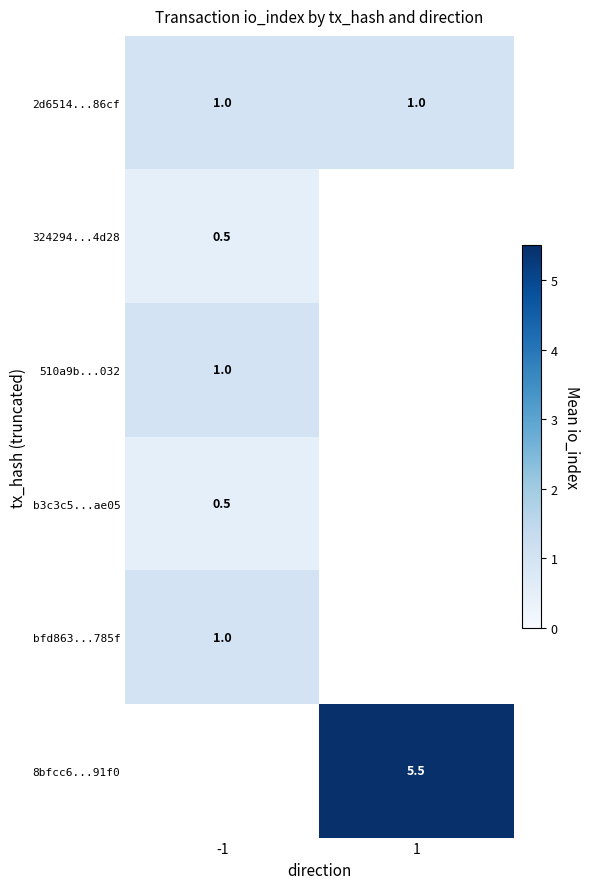

Which label corresponds to the largest value in the chart?

1